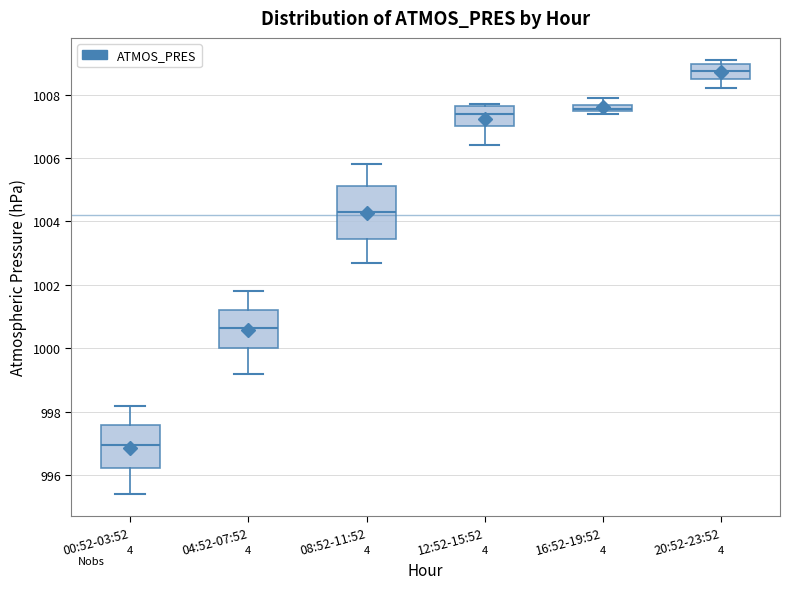

Comparing the boxes themselves (not the whiskers), which one is the tallest?

08:52-11:52